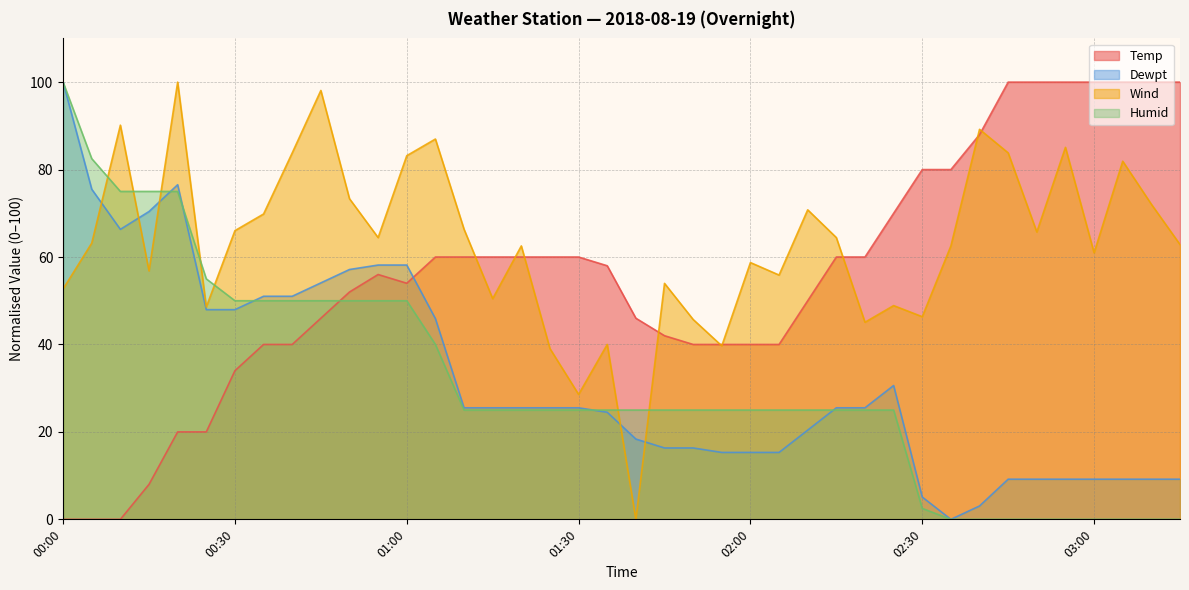

The value of Dewpt at 01:25 is 8.0. True or false?

False